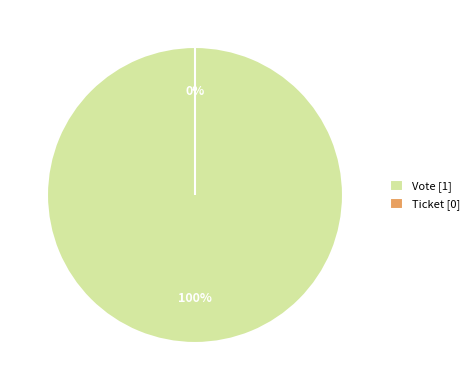

To the nearest percent, what is the combined percentage of Vote and Ticket?

100%